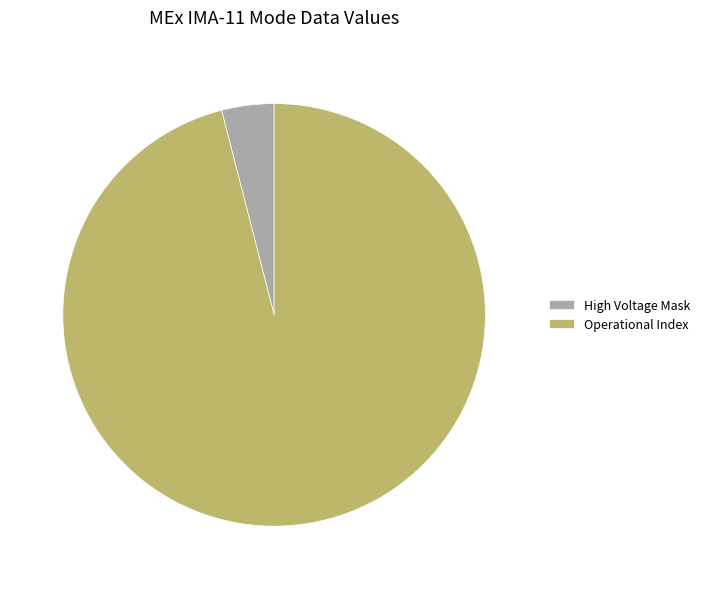

Rank the categories by value from lowest to highest.

High Voltage Mask, Operational Index